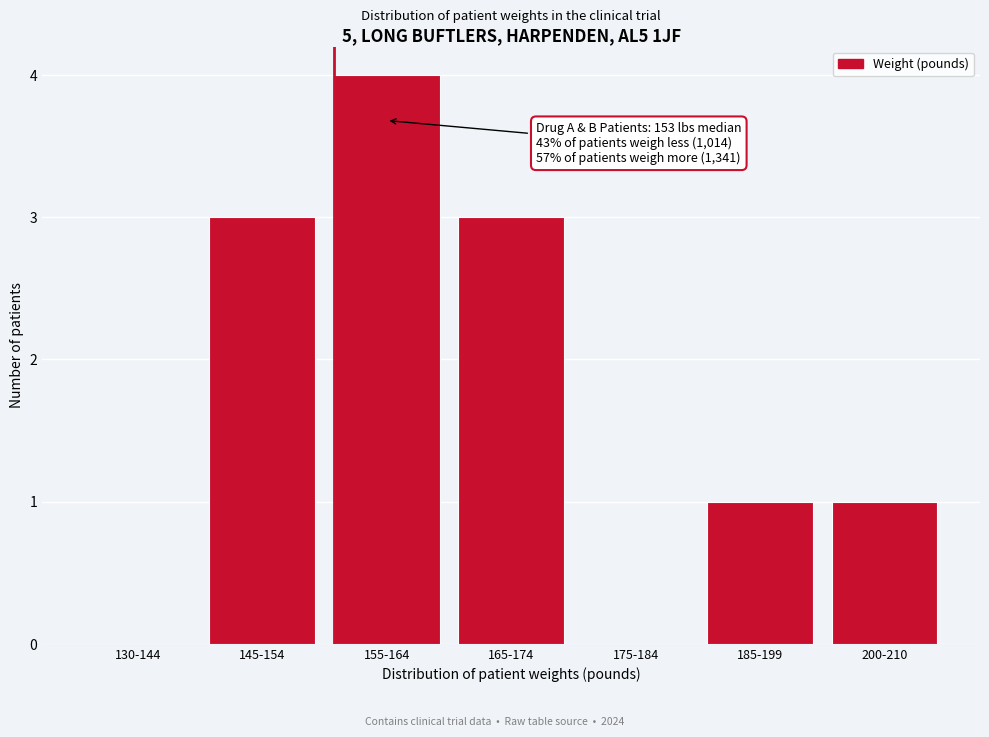

Reading right to left, what are all the values shown in this chart?

200-210=1	185-199=1	175-184=0	165-174=3	155-164=4	145-154=3	130-144=0